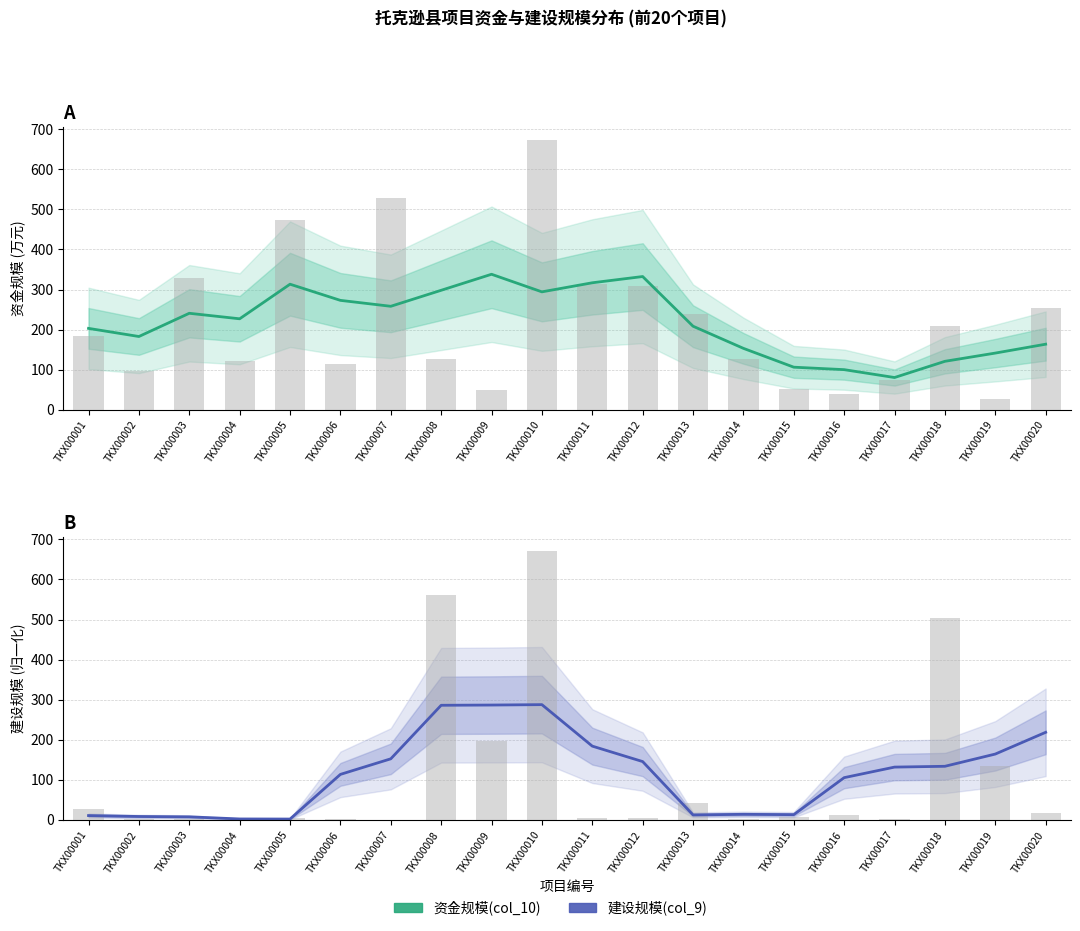

At how many categories does at least one series exceed 42?

20